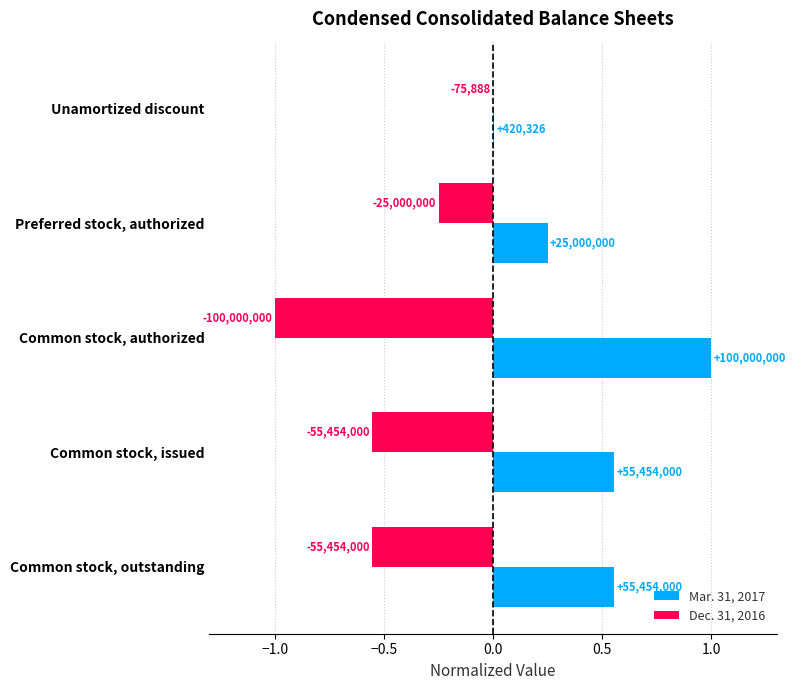

What is the minimum value shown in the chart?

-1.0